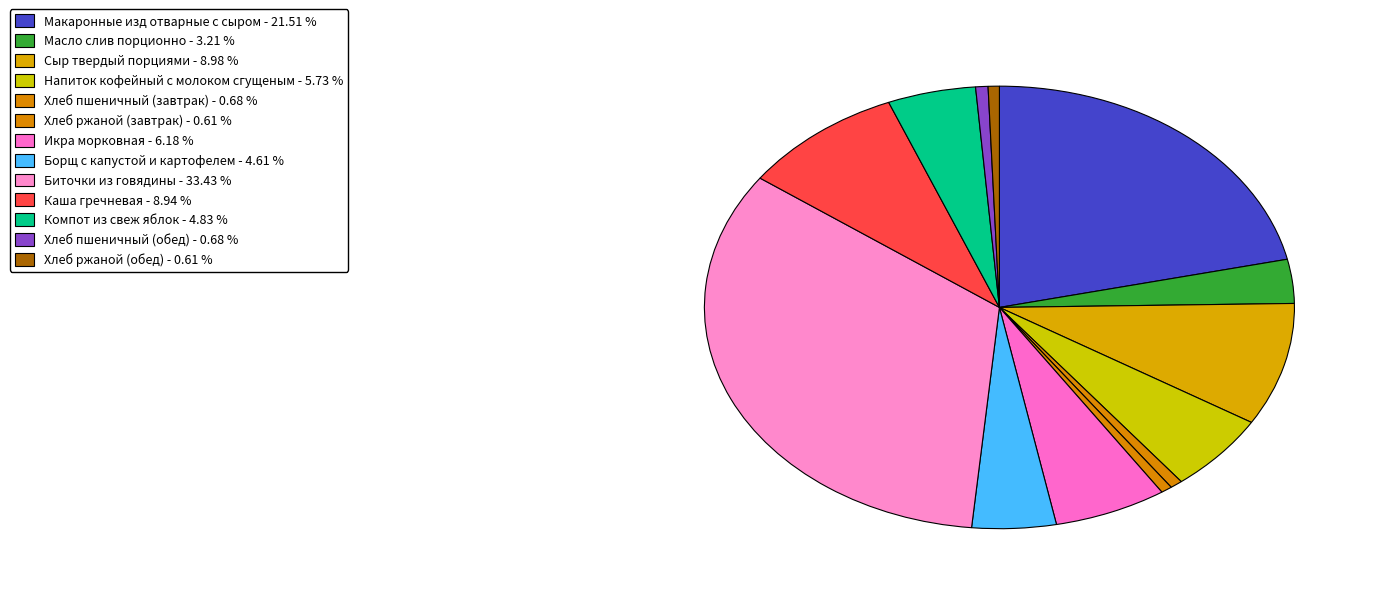

What is the smallest slice in the pie chart?

Хлеб ржаной (завтрак)